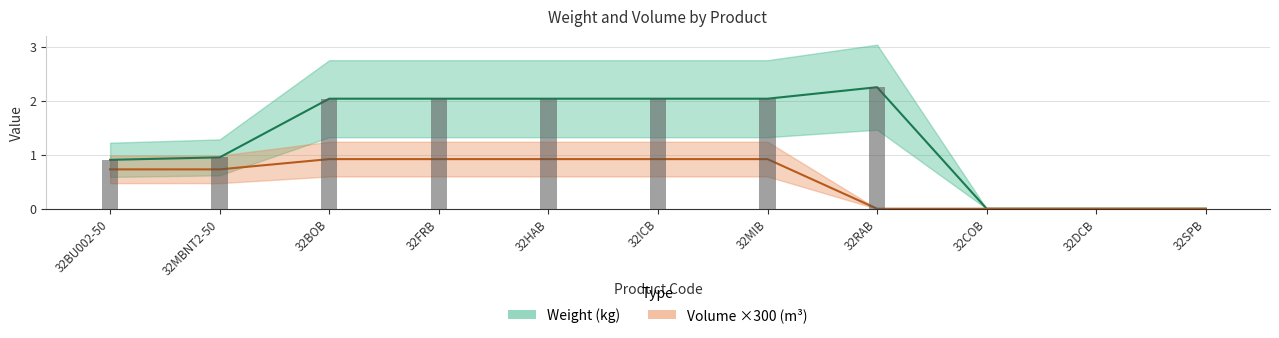

What is the label of the 6th bar from the left?

32ICB